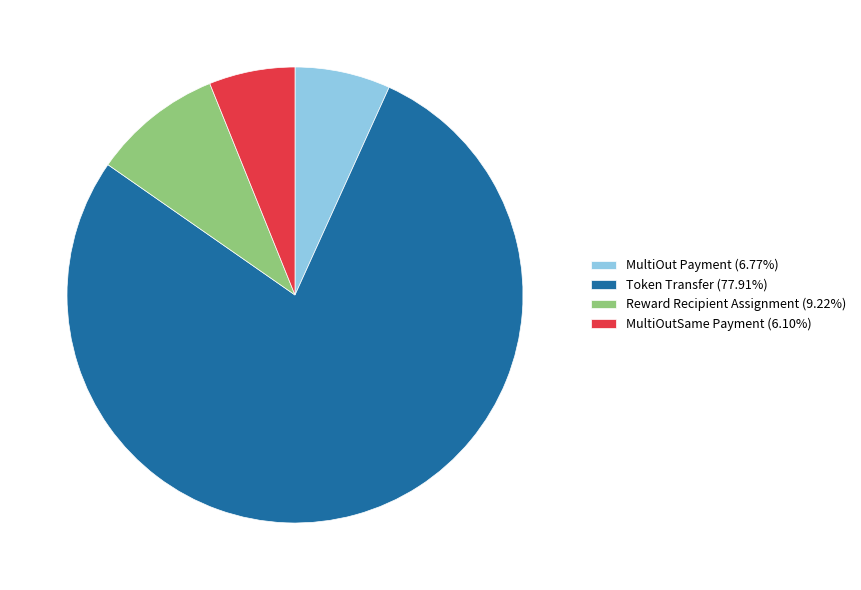

The Token Transfer slice represents 70% of the pie. True or false?

False